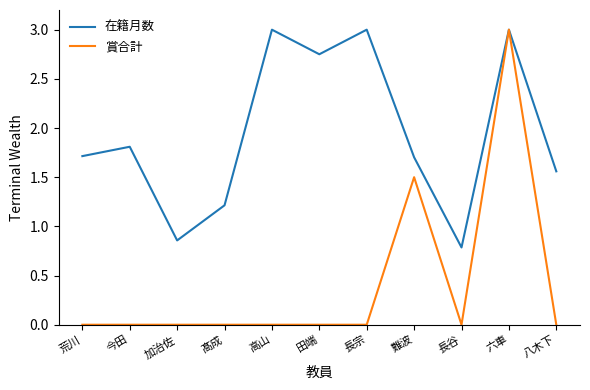

Rank the series by their average value, from highest to lowest.

在籍月数, 賞合計